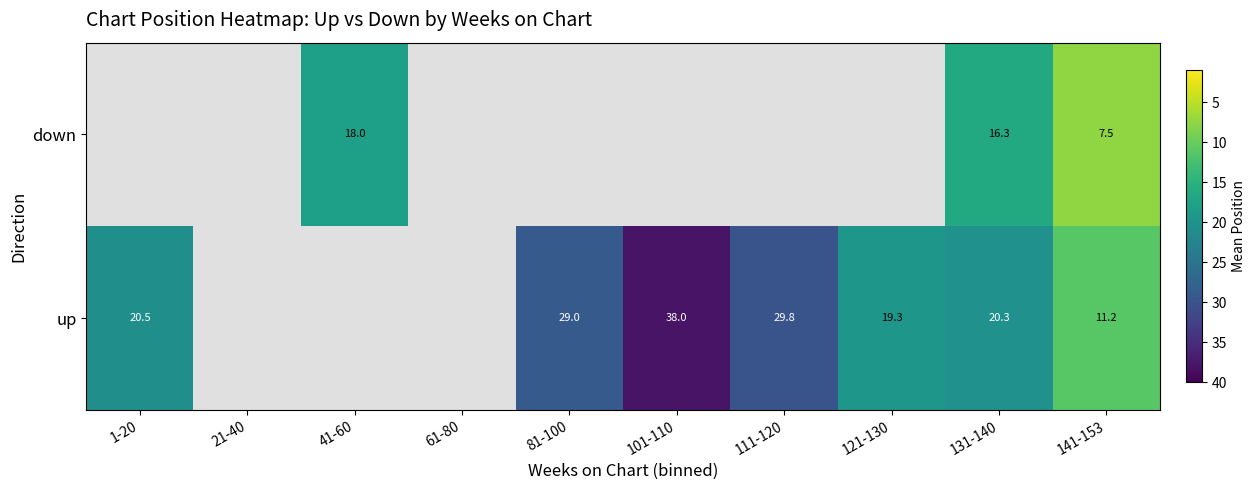

The up series shows 20.5 at 1-20. True or false?

True